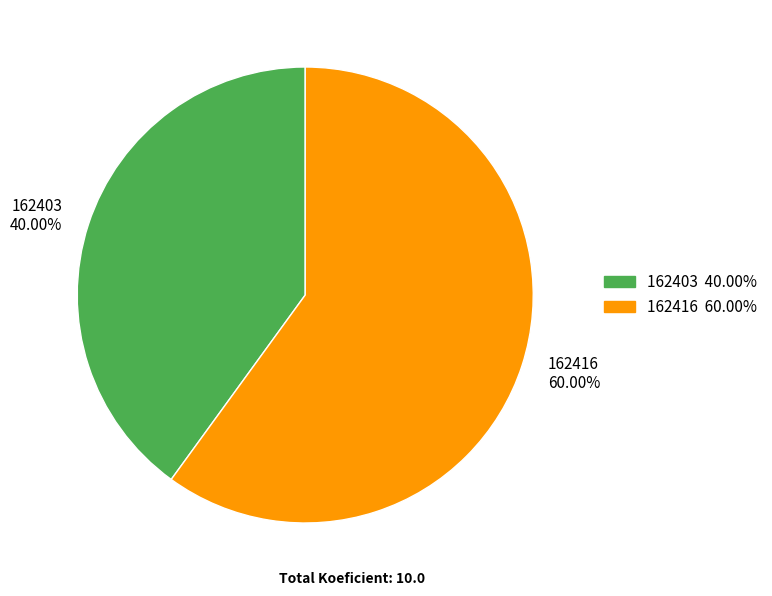

Which slice represents more than half of the pie?

162416